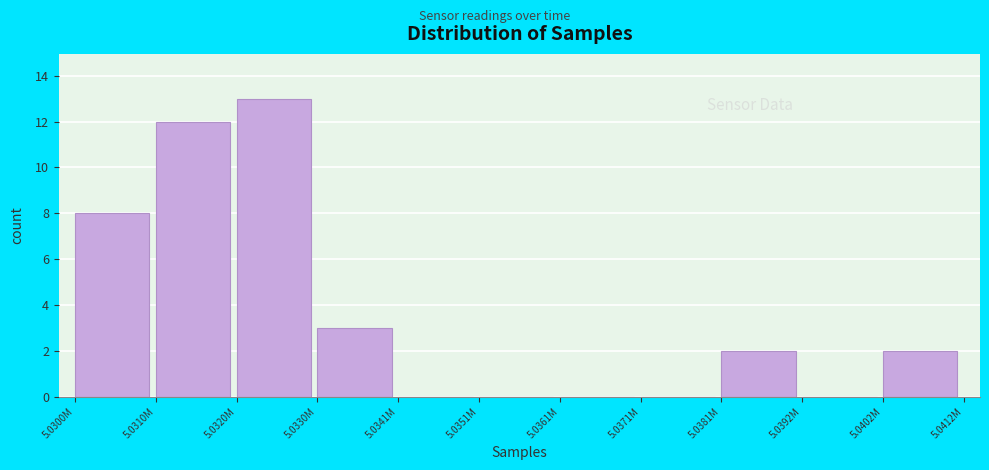

Reading left to right, transcribe all the data shown in this chart.

5.0300M=8	5.0310M=12	5.0320M=13	5.0330M=3	5.0341M=0	5.0351M=0	5.0361M=0	5.0371M=0	5.0381M=2	5.0392M=0	5.0402M=2